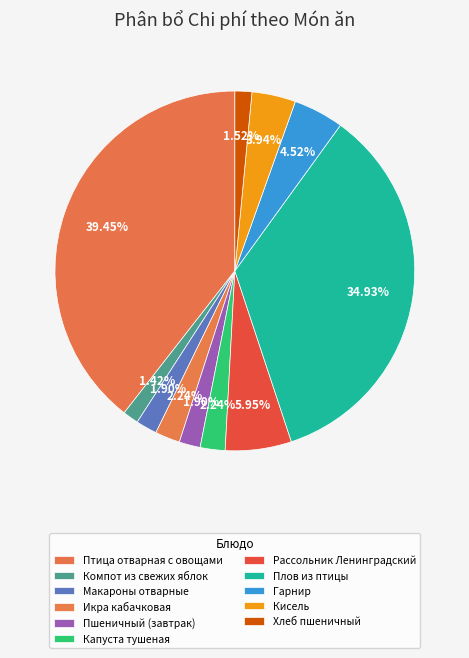

The Кисель slice represents 16% of the pie. True or false?

False